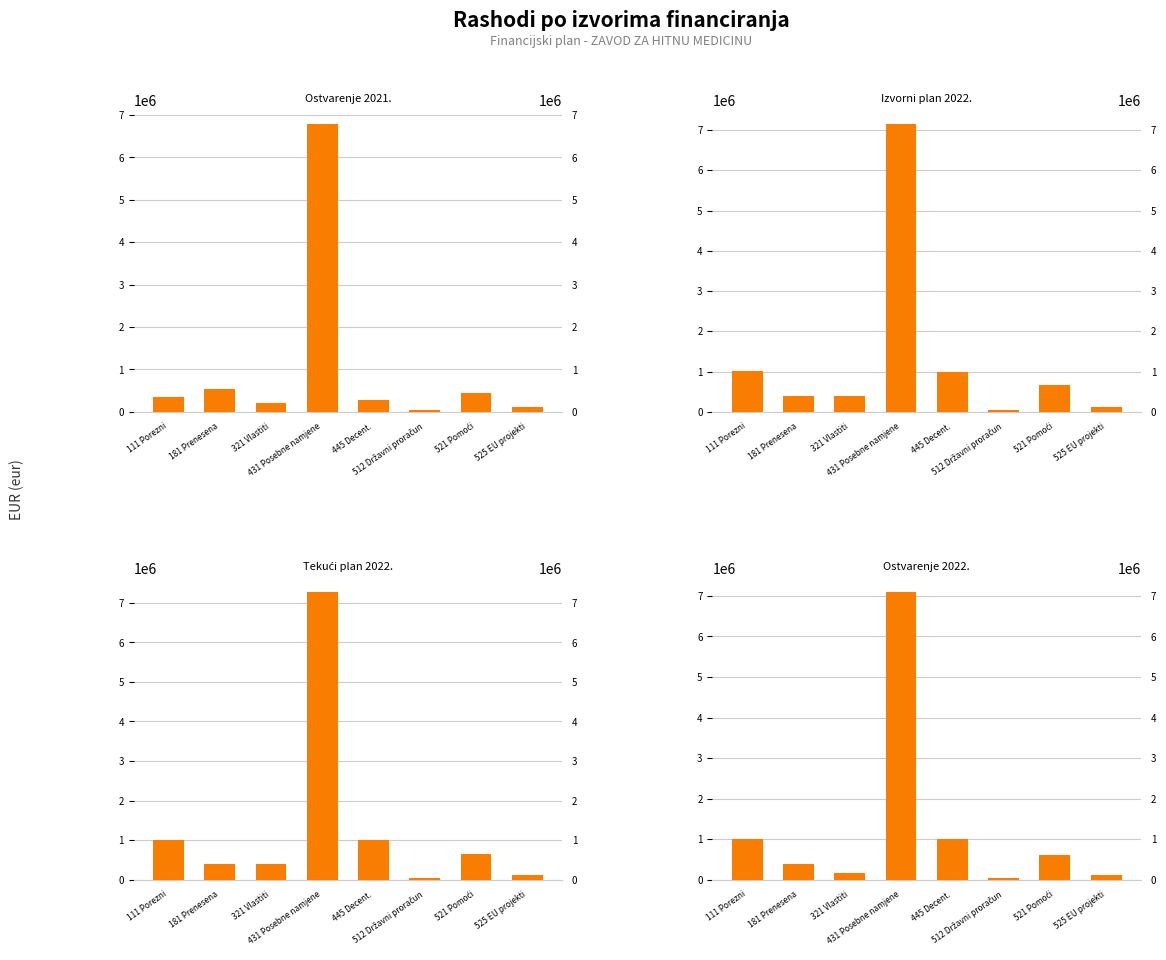

Which series changed the most between 111 Porezni and 445 Decent.?

Ostvarenje 2021. eur